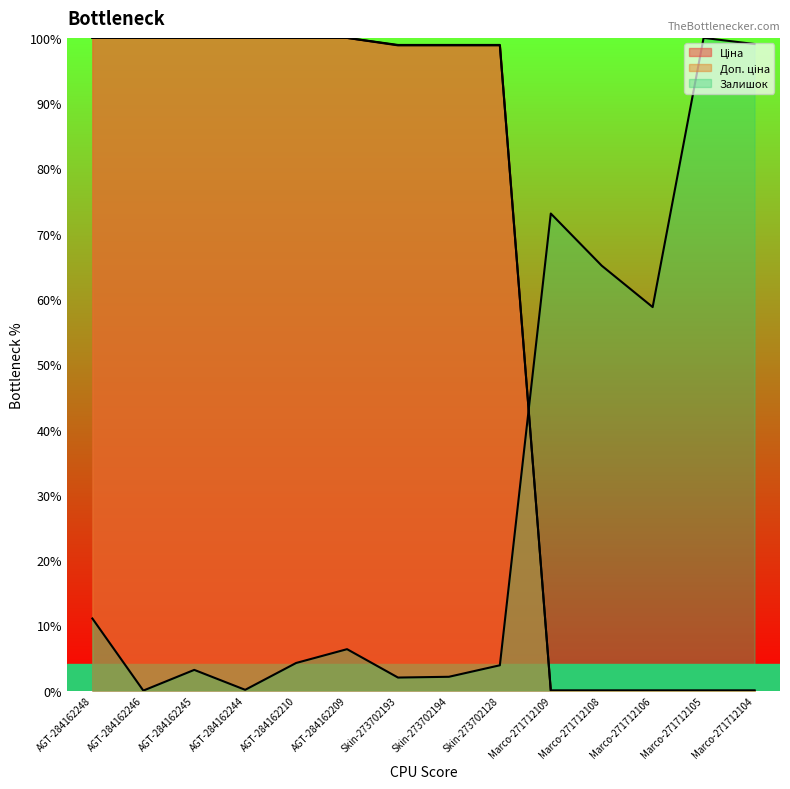

How many times do Ціна and Залишок cross each other?

1